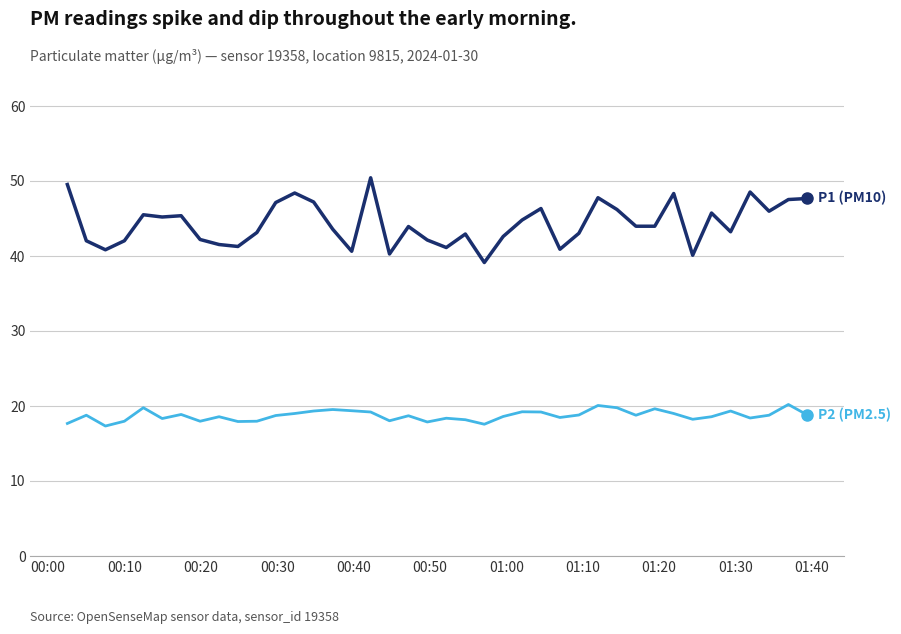

What is the smallest value displayed?

17.3